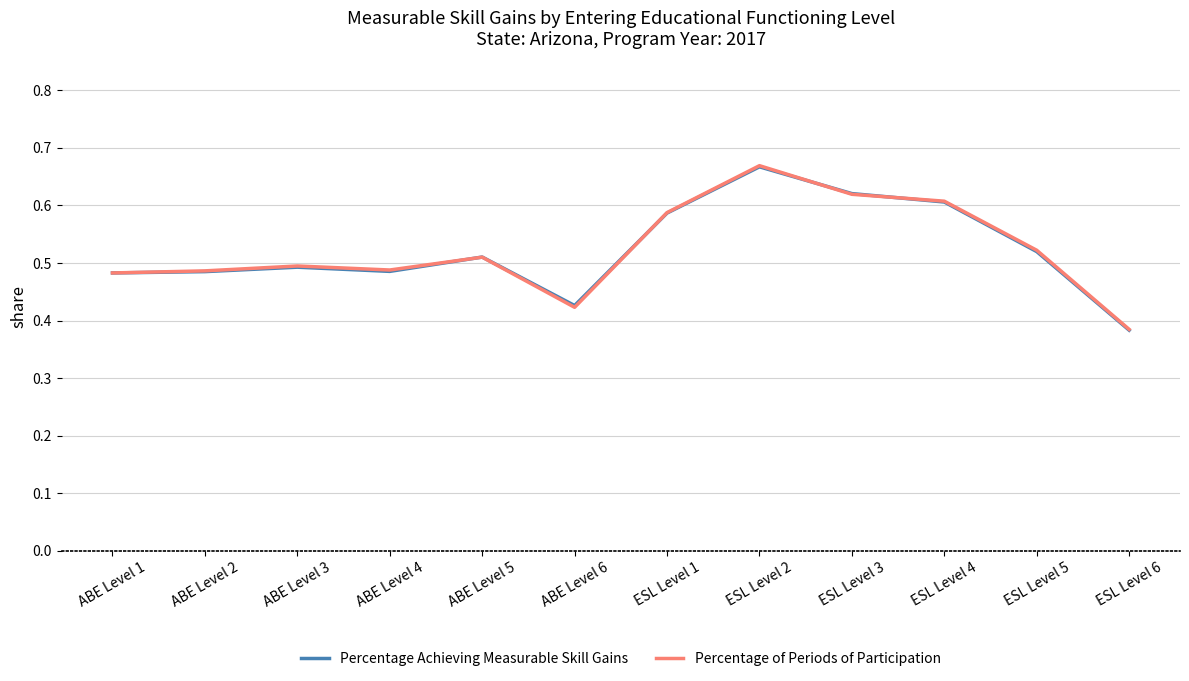

Which label corresponds to the largest value in the chart?

ESL Level 2